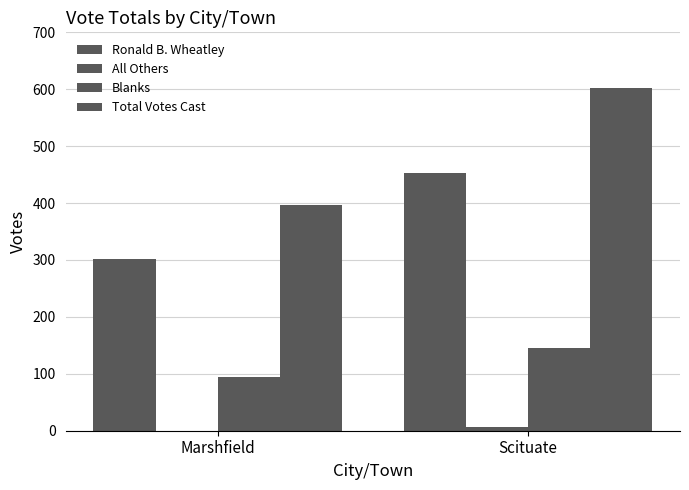

Between Marshfield and Scituate, which series saw the biggest shift?

Total Votes Cast